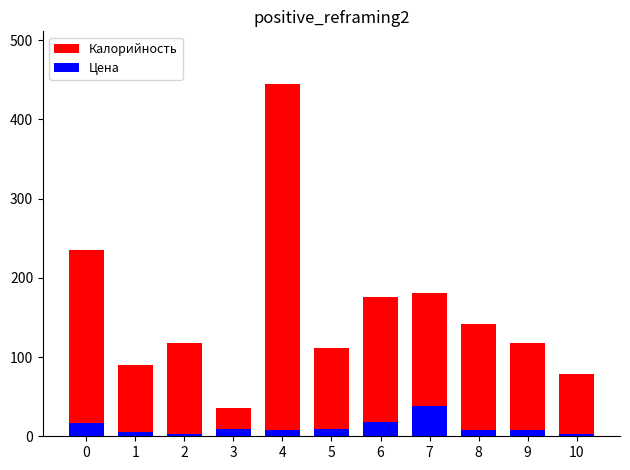

Which series has the widest spread of values?

Калорийность